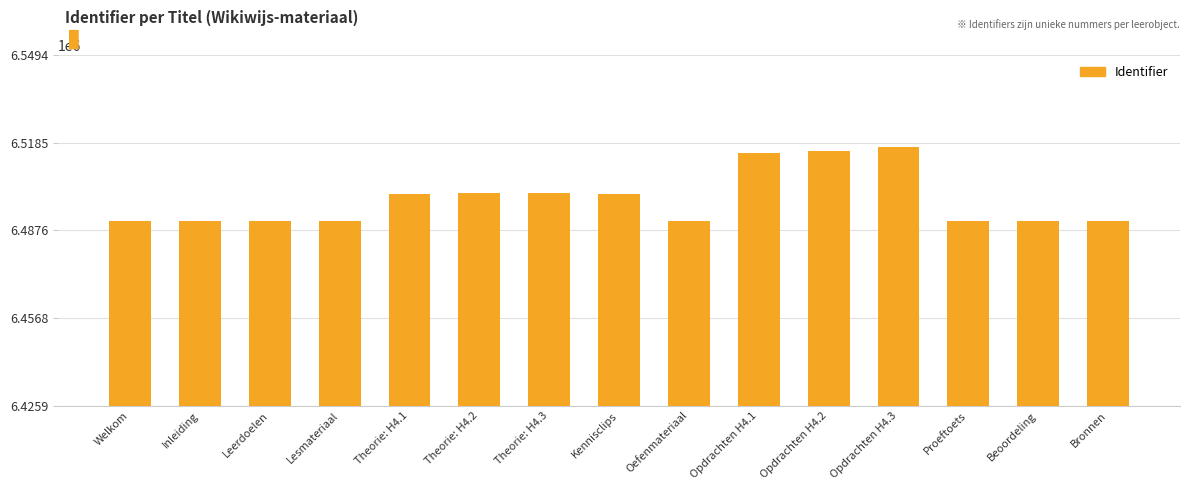

What is the label of the 3rd bar from the left?

Leerdoelen